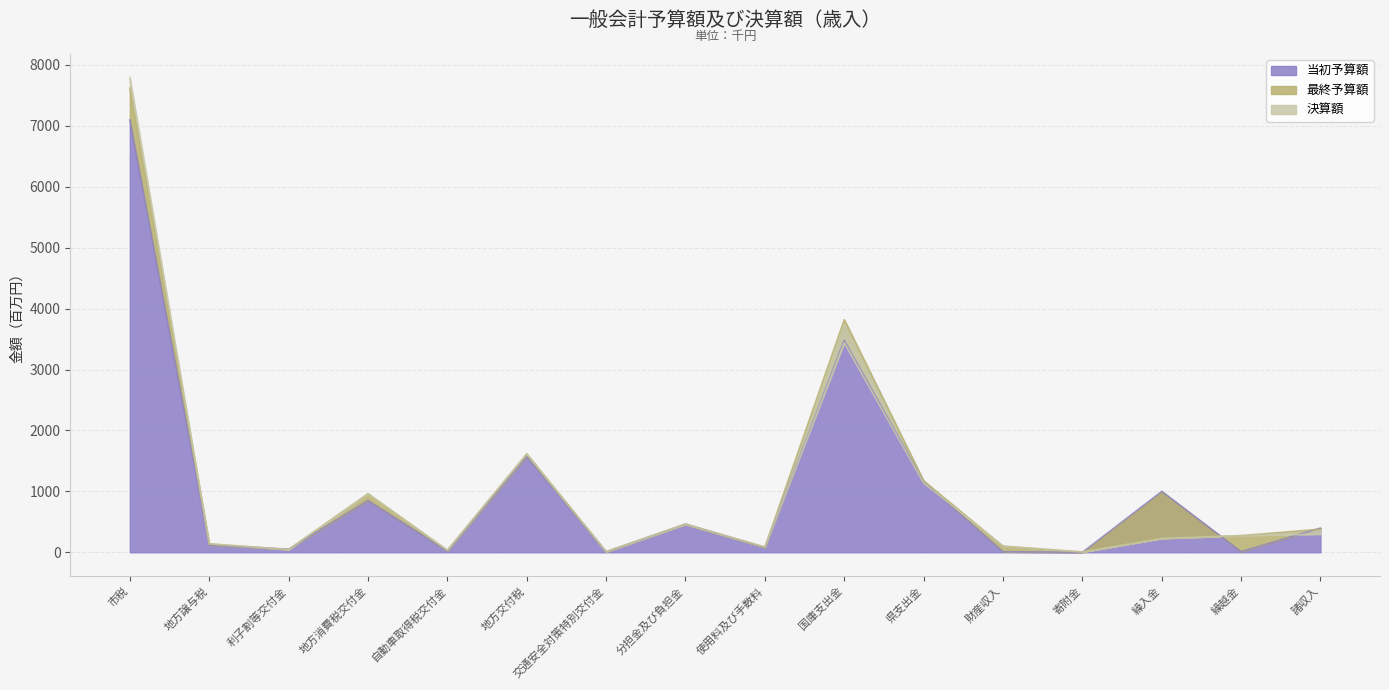

True or false: 当初予算額 and 最終予算額 intersect in this chart.

True